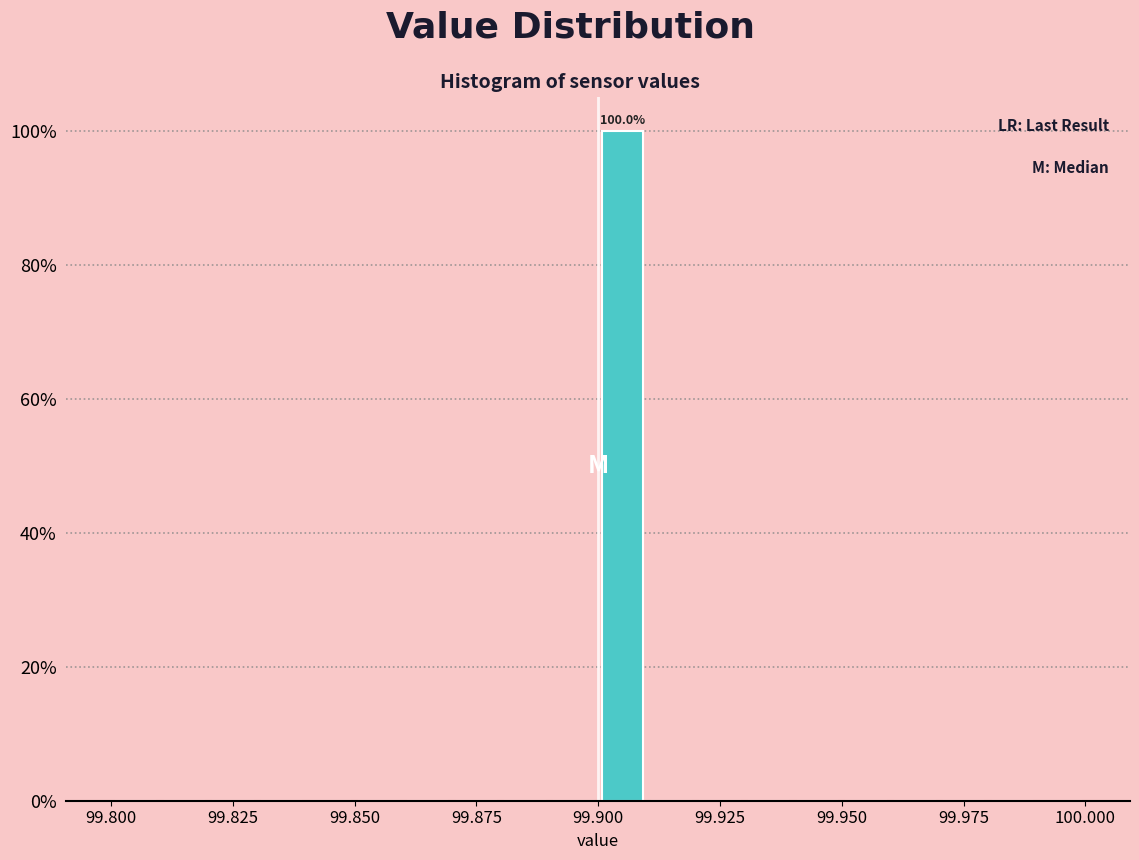

Around what value on the x-axis is the tallest bar? Give the approximate position of its centre, as read against the axis.

99.905